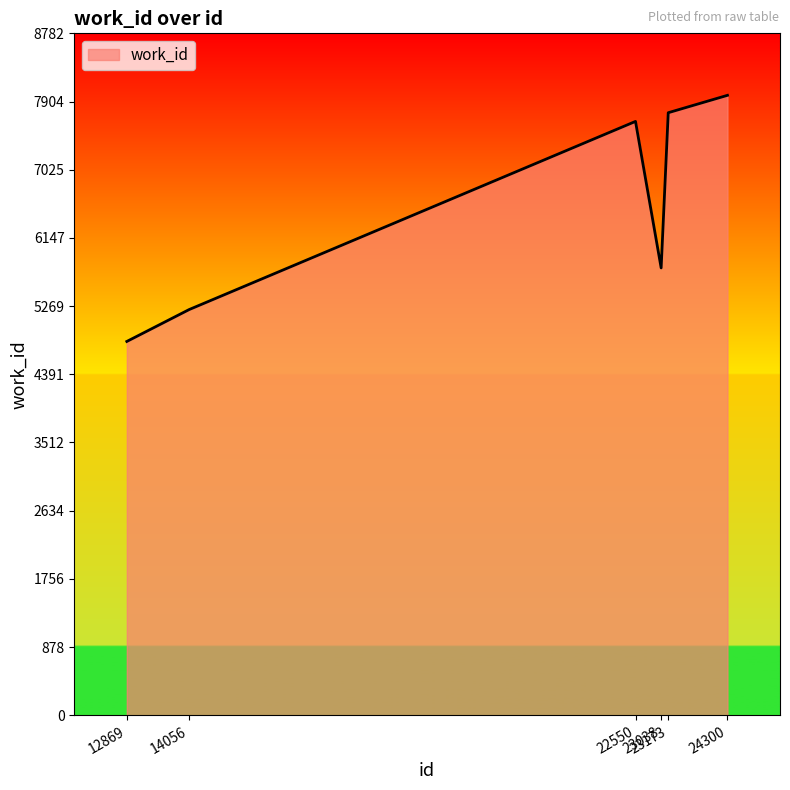

Does the chart display data point markers on the line(s)?

No